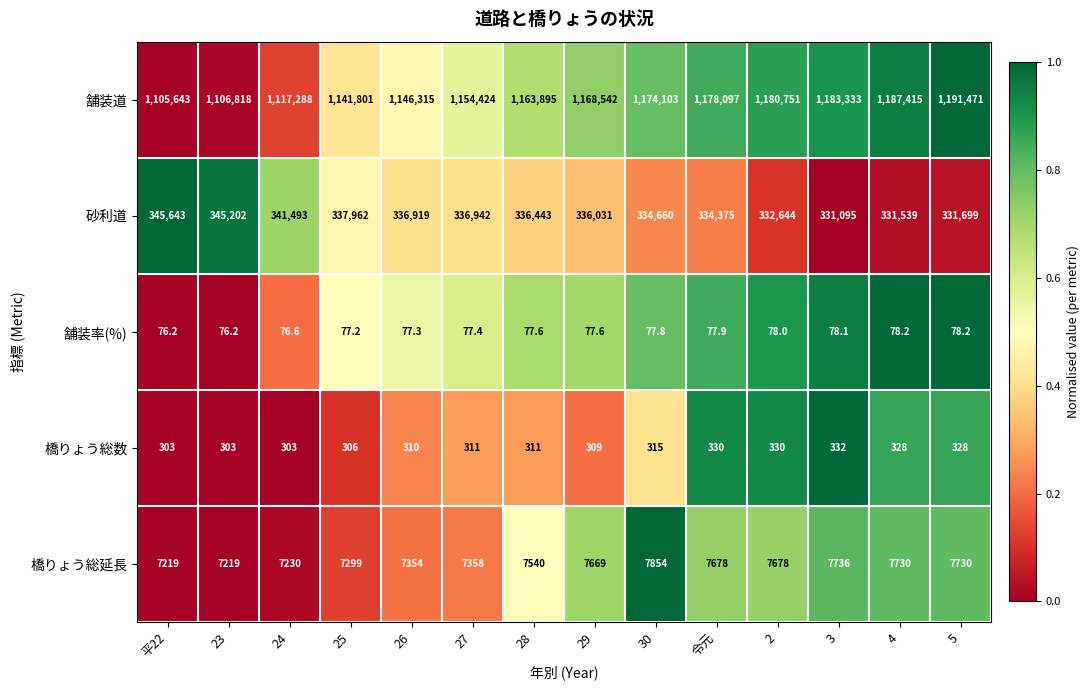

What is the spread (max minus min) of values at 4?

1187336.8